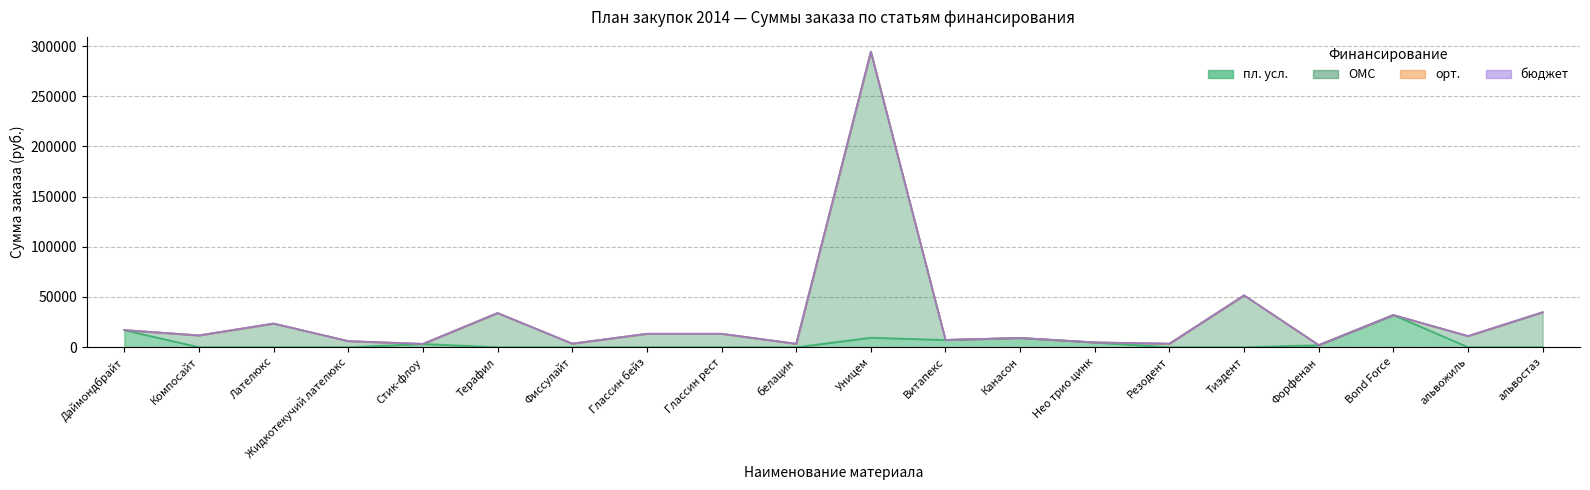

List the labels in order of пл. усл. value, largest first.

Bond Force, Даймондбрайт, Уницем, Канасон, Витапекс, Нео трио цинк, Стик-флоу, Форфенан, Компосайт, Лателюкс, Жидкотекучий лателюкс, Терафил, Фиссулайт, Глассин бейз, Глассин рест, белацин, Резодент, Тиэдент, альвожиль, альвостаз